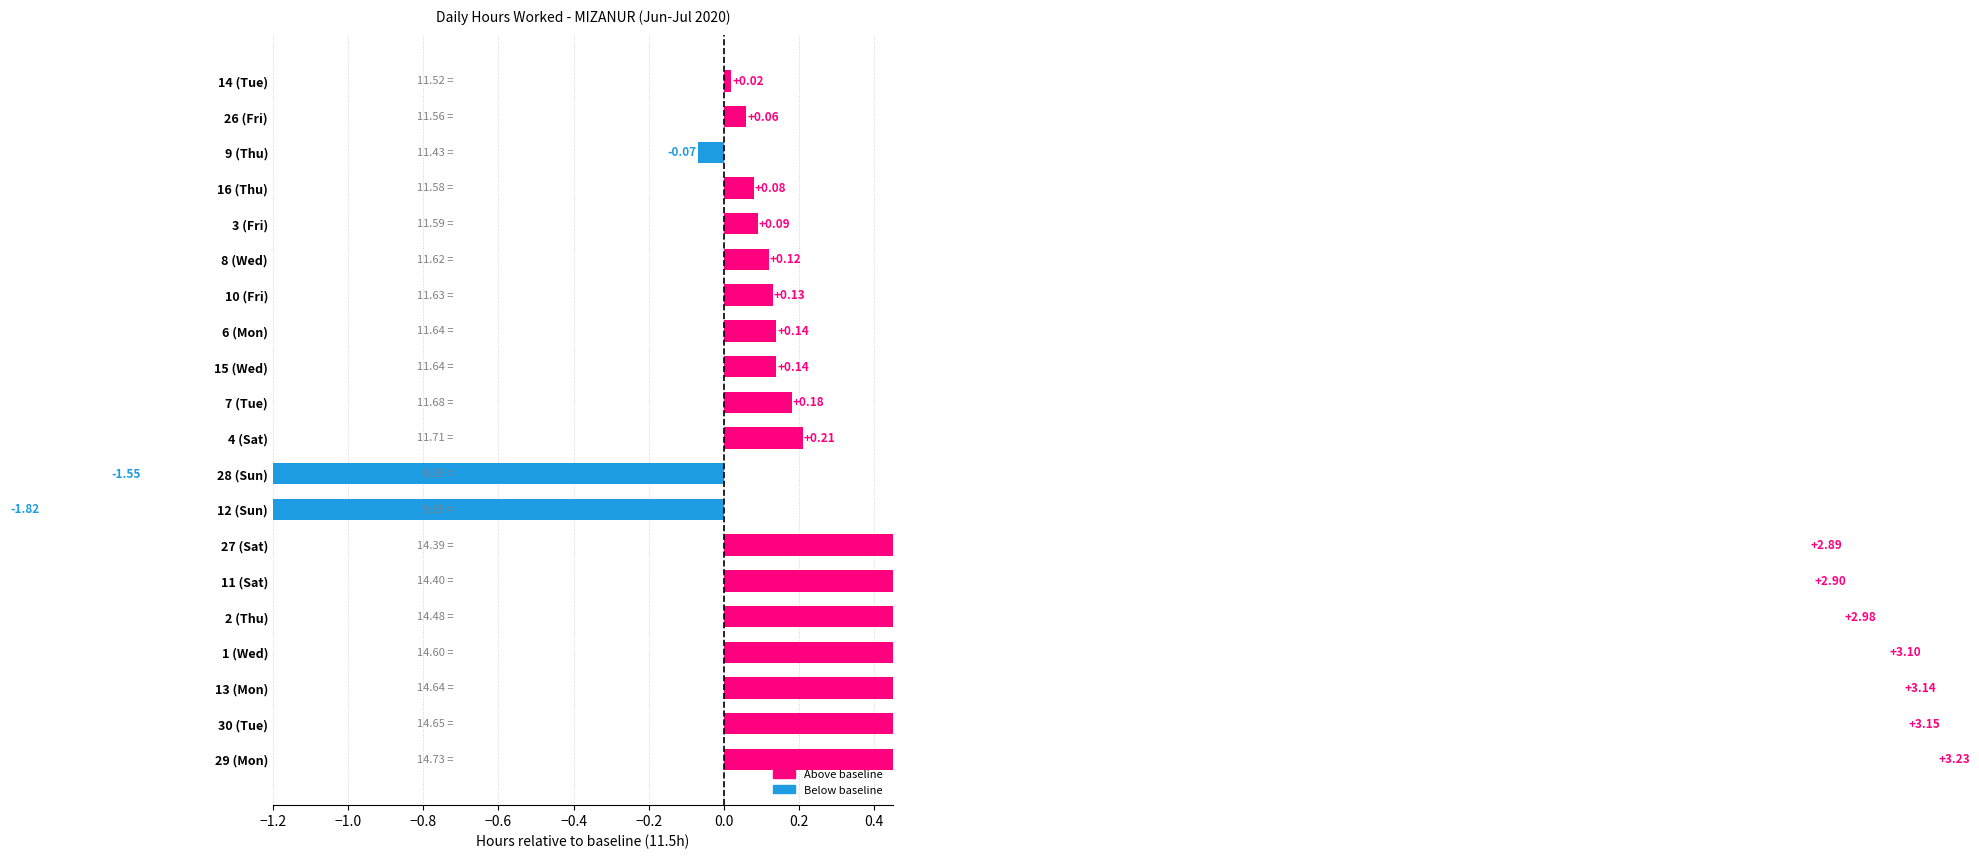

What is the minimum value shown in the chart?

-1.8